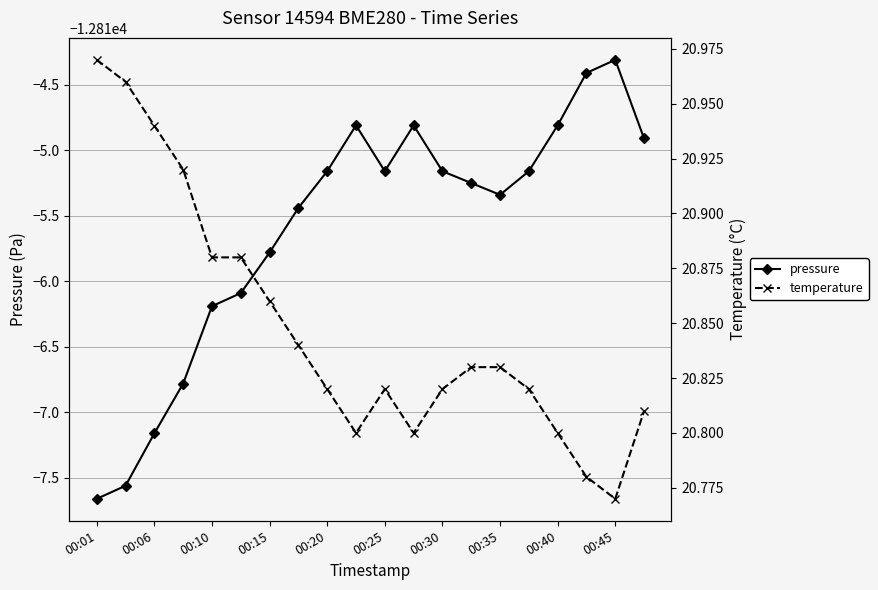

What is the difference between the temperature values at 00:06 and 16?

0.2